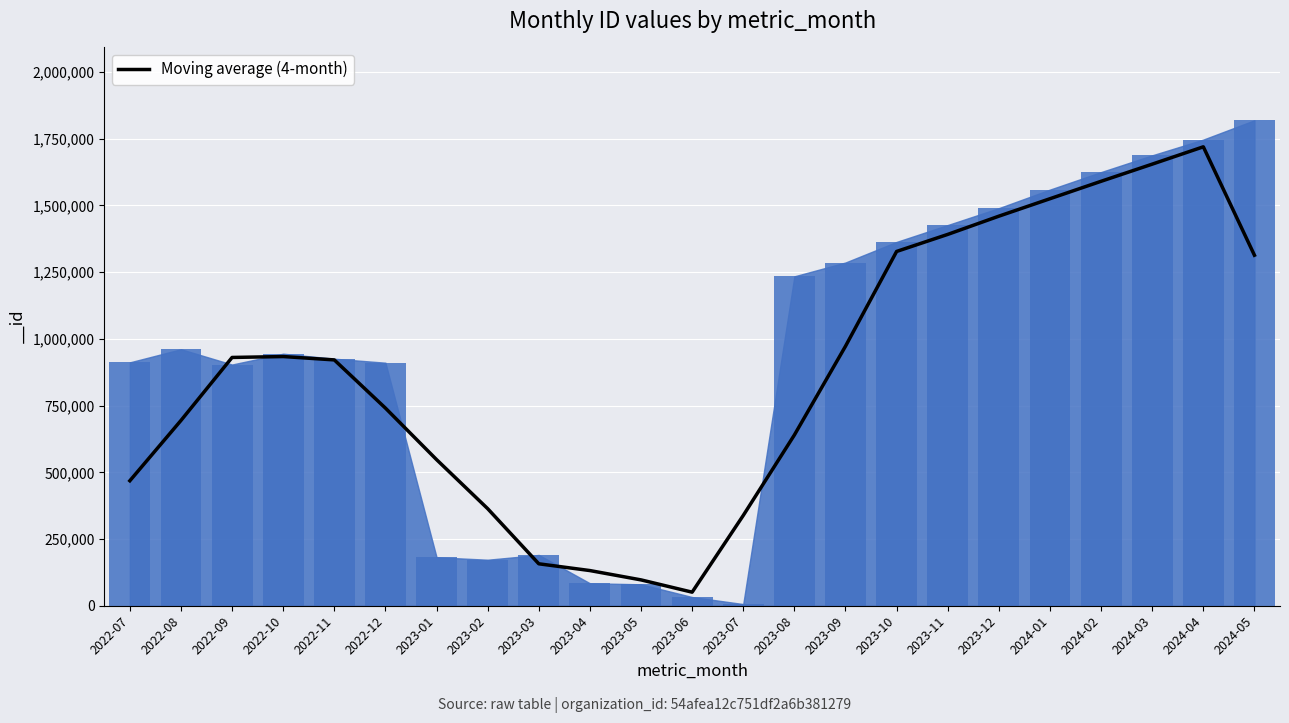

The value of Moving average (4-month) at 2024-05 is 1313570.8. True or false?

True